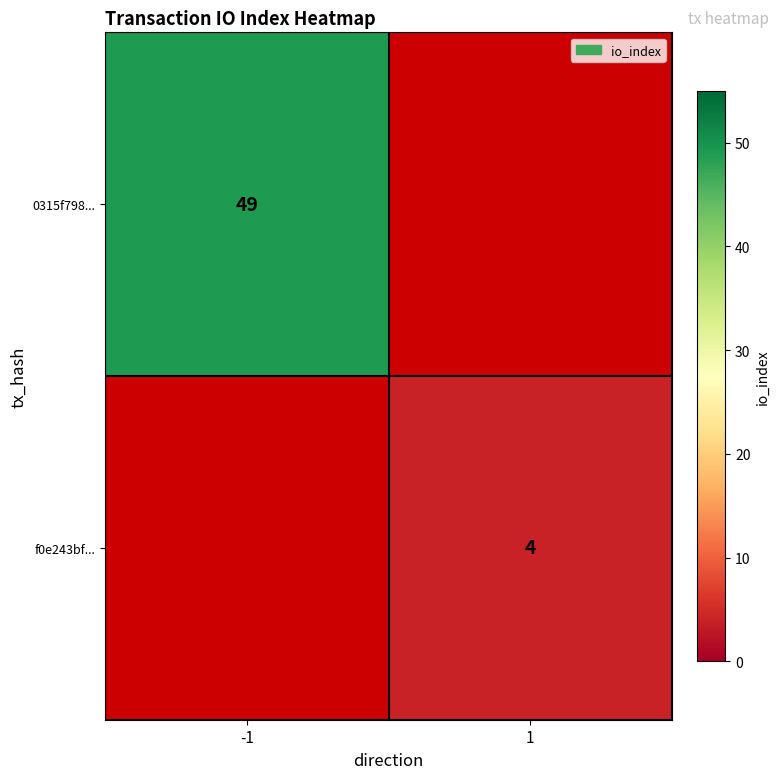

The value of f0e243bf... at 1 is 4. True or false?

True